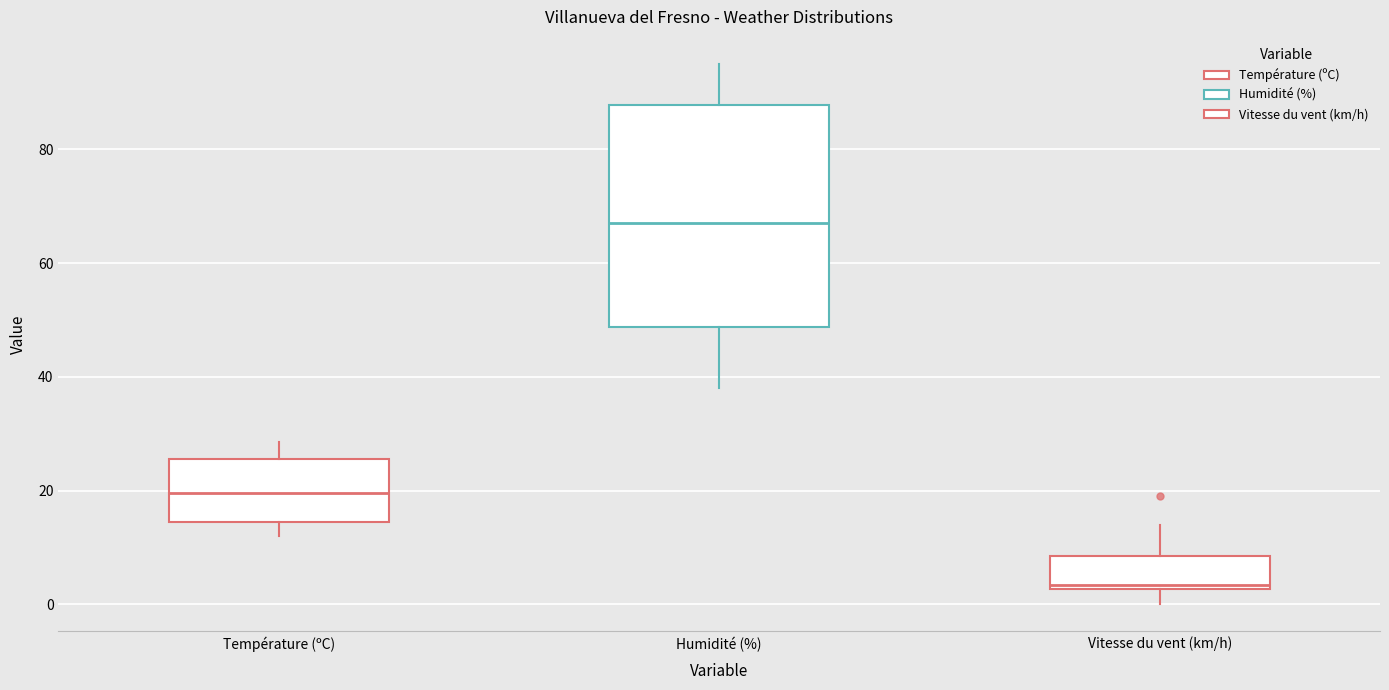

Which box's median line is the lowest?

Vitesse du vent (km/h)